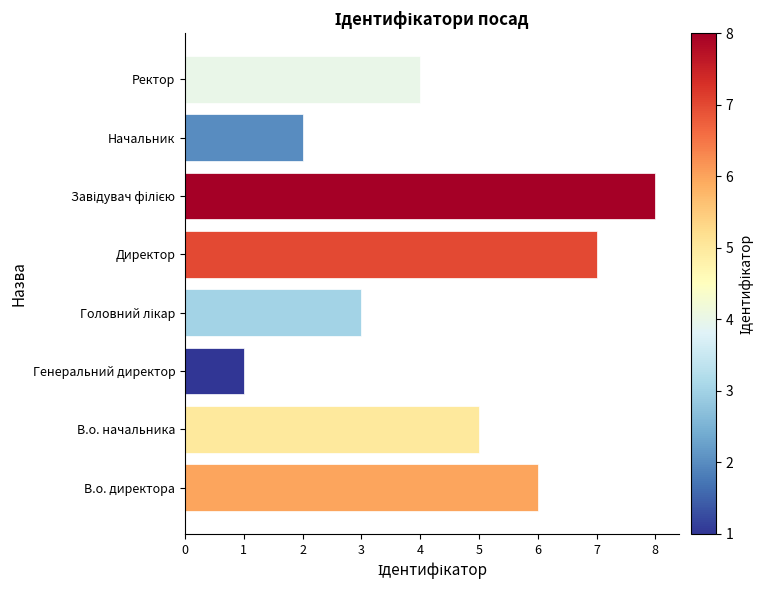

Approximately how many times larger is the value at Ректор compared to Генеральний директор?

4.0